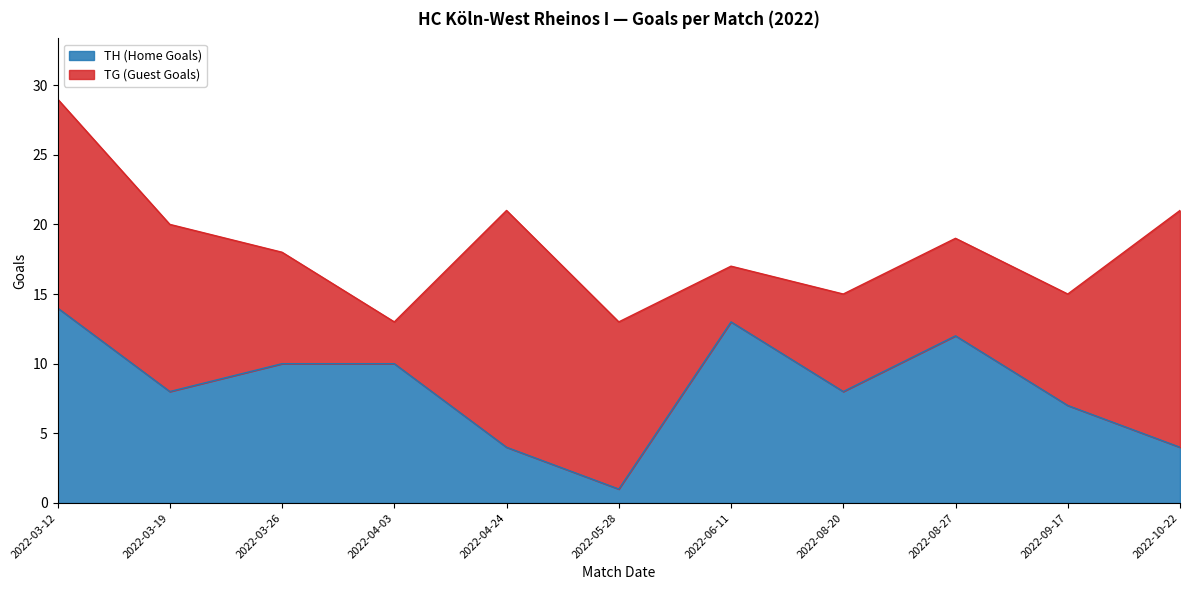

Which label corresponds to the largest value in the chart?

2022-03-12